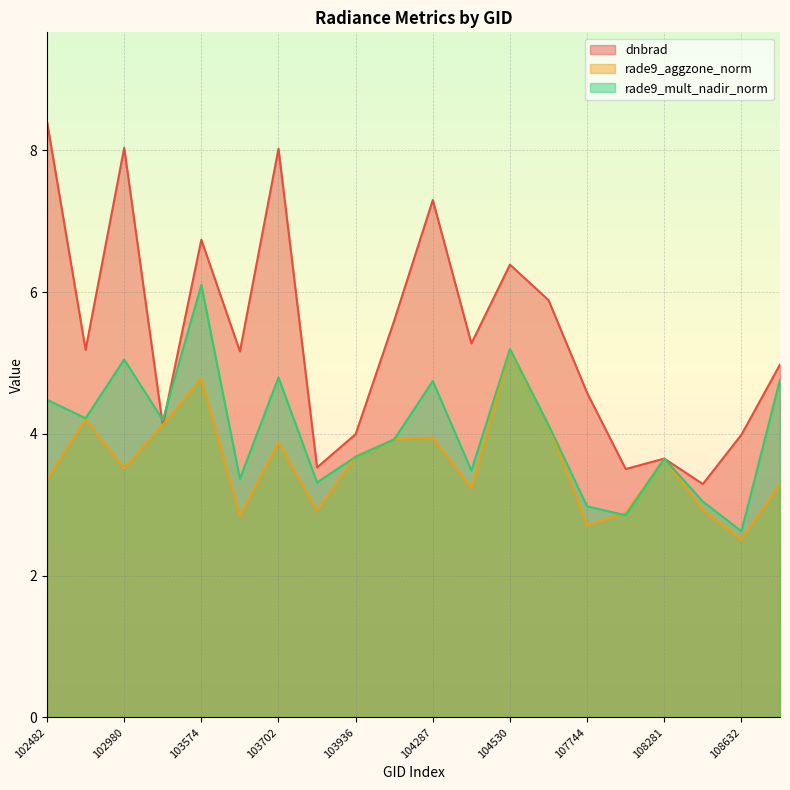

What value does the rade9_aggzone_norm series have at 103338?

4.1